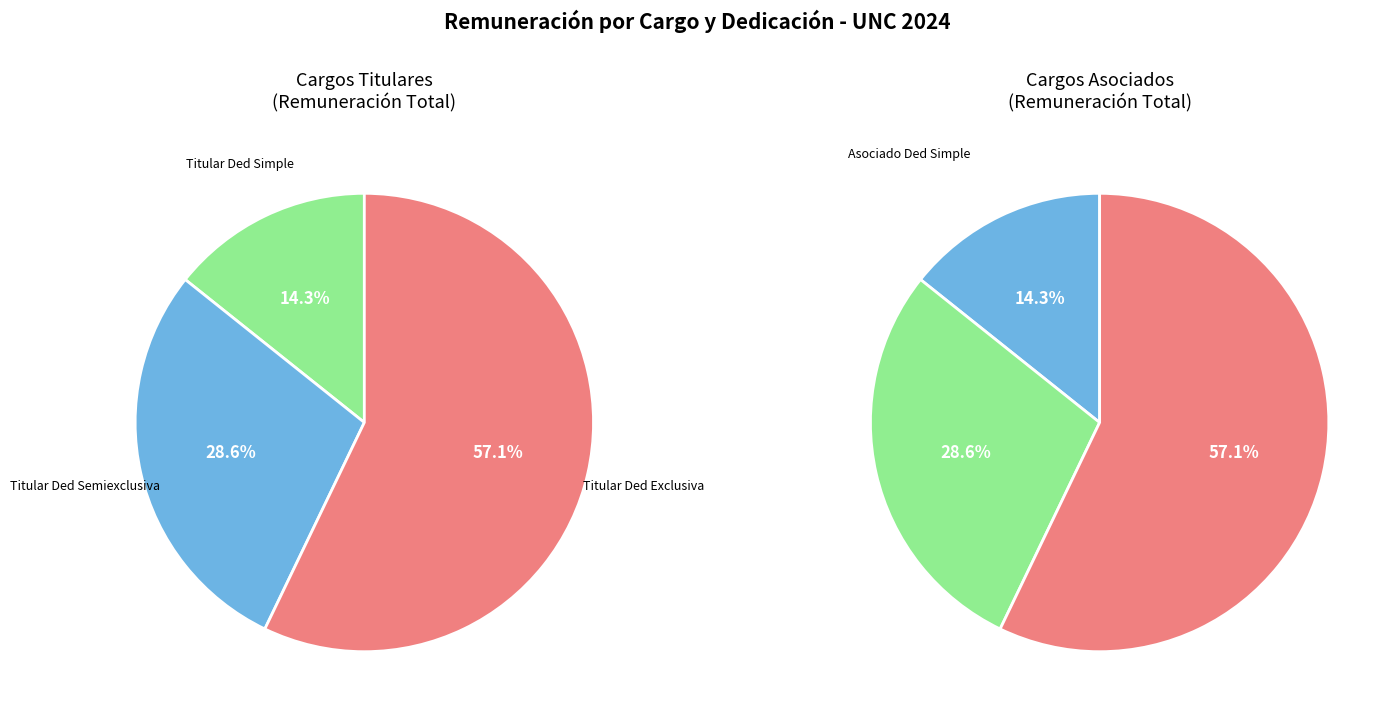

Which slice is the smallest?

Ded Simple